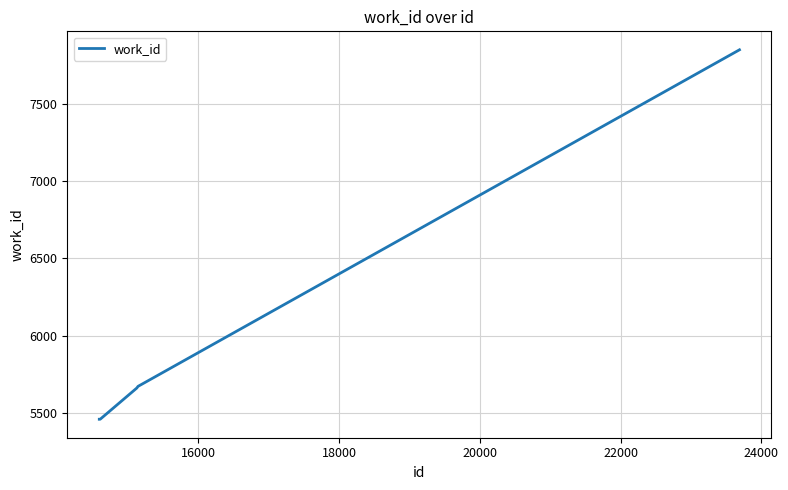

True or false: the data has more than 2 interior local peaks.

False